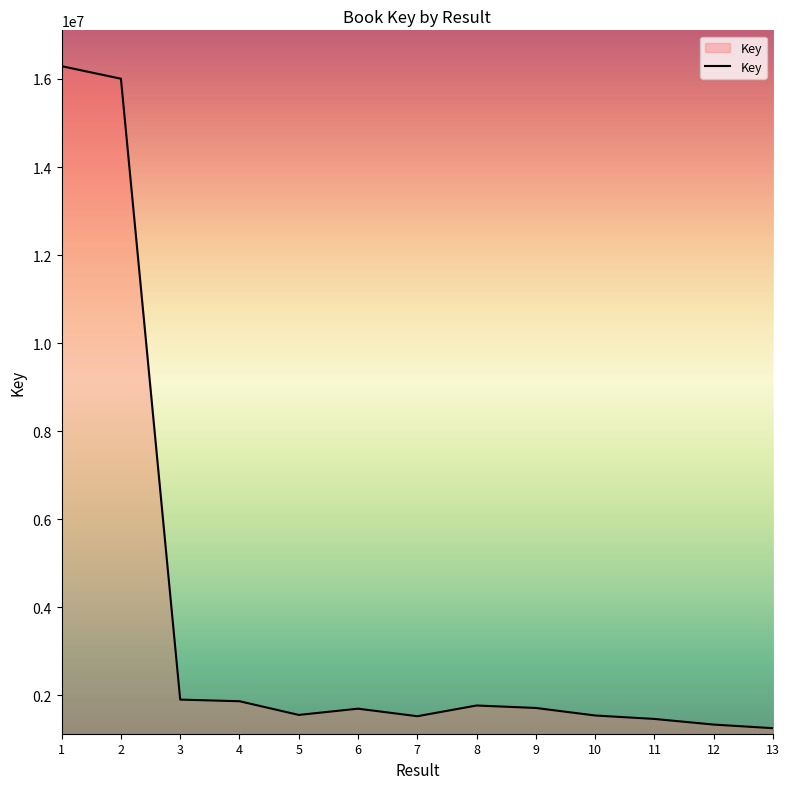

Which category has the highest value across all series?

1